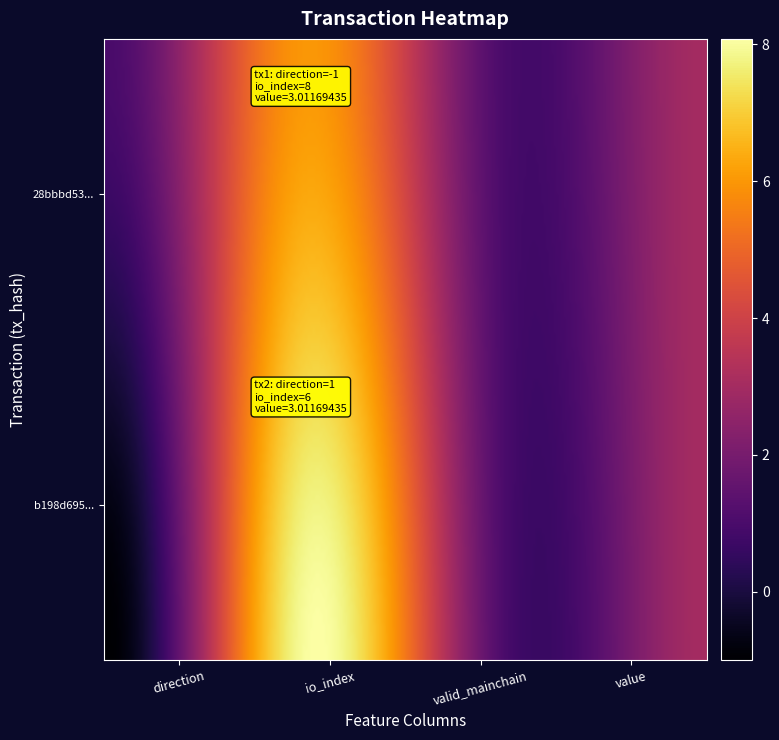

What is the difference between the 28bbbd53e45876e4c837e812b2986528379c98f values at direction and io_index?

5.0